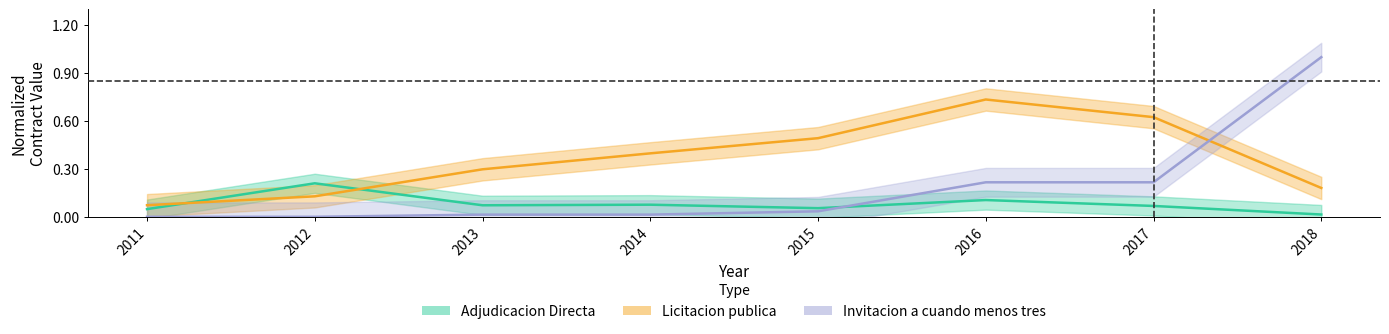

Reading left to right, transcribe all the data shown in this chart.

Adjudicacion Directa: 0.0	0.2	0.1	0.1	0.1	0.1	0.1	0.0
Licitacion publica: 0.1	0.1	0.3	0.4	0.5	0.7	0.6	0.2
Invitacion a cuando menos tres: 0.0	0.0	0.0	0.0	0.0	0.2	0.2	1.0